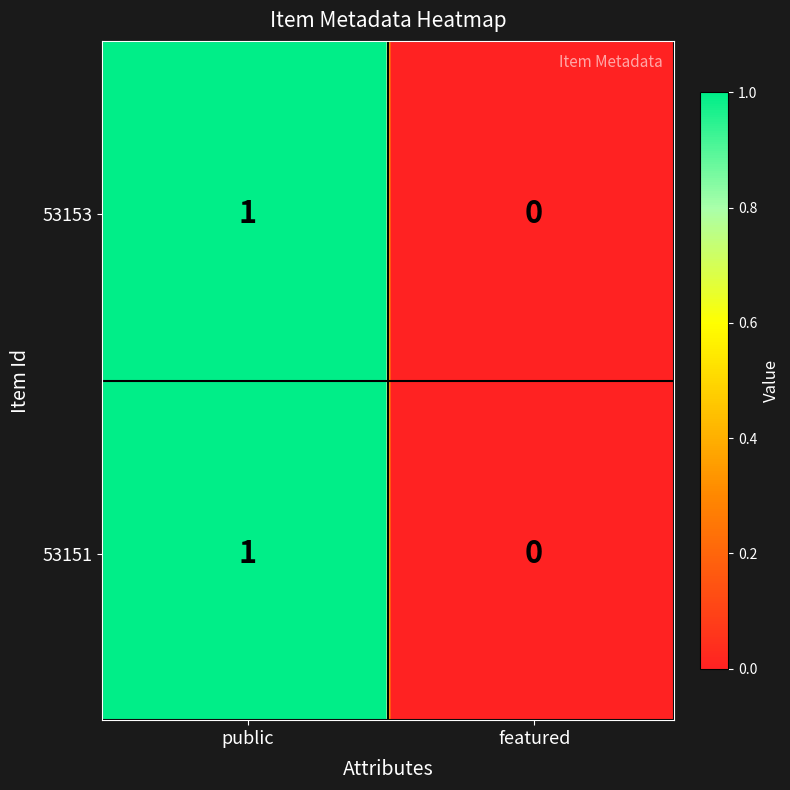

Reading left to right, transcribe all the data shown in this chart.

53153: 1	0
53151: 1	0